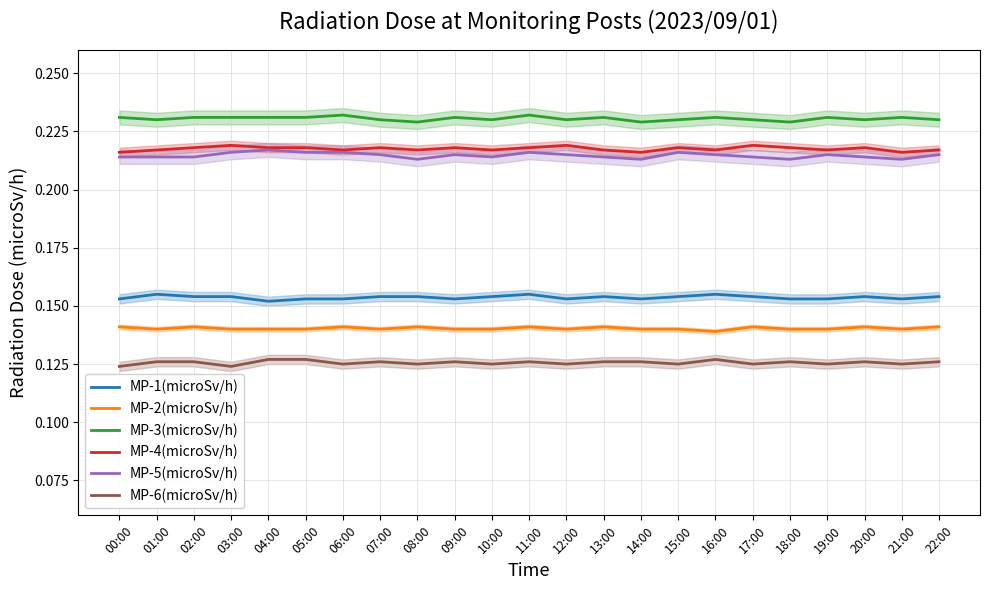

Reading right to left, list all the values displayed in this chart.

MP-1(microSv/h): 0.2	0.2	0.2	0.2	0.2	0.2	0.2	0.2	0.2	0.2	0.2	0.2	0.2	0.2	0.2	0.2	0.2	0.2	0.2	0.2	0.2	0.2	0.2
MP-2(microSv/h): 0.1	0.1	0.1	0.1	0.1	0.1	0.1	0.1	0.1	0.1	0.1	0.1	0.1	0.1	0.1	0.1	0.1	0.1	0.1	0.1	0.1	0.1	0.1
MP-3(microSv/h): 0.2	0.2	0.2	0.2	0.2	0.2	0.2	0.2	0.2	0.2	0.2	0.2	0.2	0.2	0.2	0.2	0.2	0.2	0.2	0.2	0.2	0.2	0.2
MP-4(microSv/h): 0.2	0.2	0.2	0.2	0.2	0.2	0.2	0.2	0.2	0.2	0.2	0.2	0.2	0.2	0.2	0.2	0.2	0.2	0.2	0.2	0.2	0.2	0.2
MP-5(microSv/h): 0.2	0.2	0.2	0.2	0.2	0.2	0.2	0.2	0.2	0.2	0.2	0.2	0.2	0.2	0.2	0.2	0.2	0.2	0.2	0.2	0.2	0.2	0.2
MP-6(microSv/h): 0.1	0.1	0.1	0.1	0.1	0.1	0.1	0.1	0.1	0.1	0.1	0.1	0.1	0.1	0.1	0.1	0.1	0.1	0.1	0.1	0.1	0.1	0.1